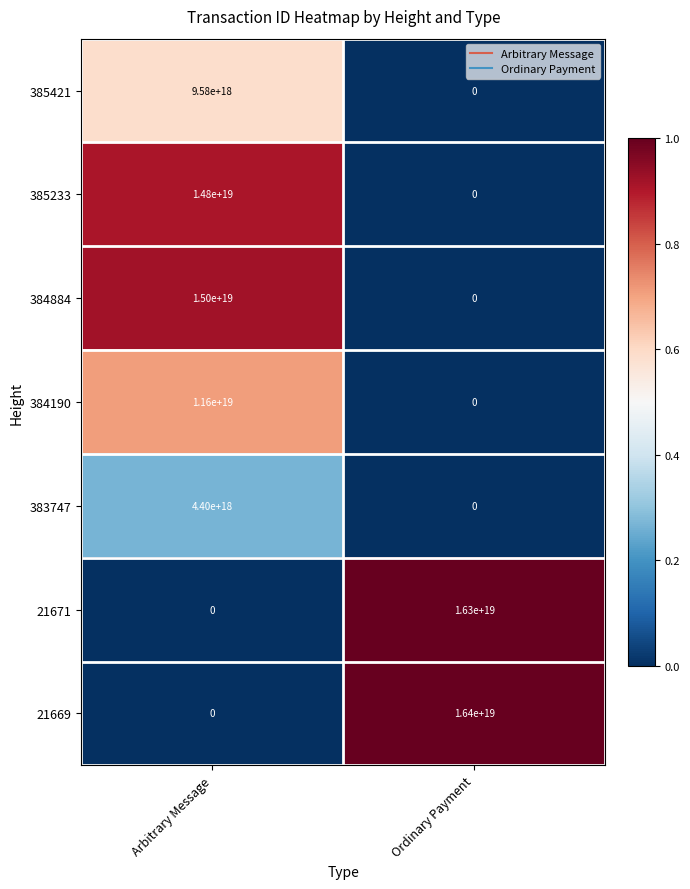

Where is 385233 nearest to the value 7400000000000000000?

Arbitrary Message